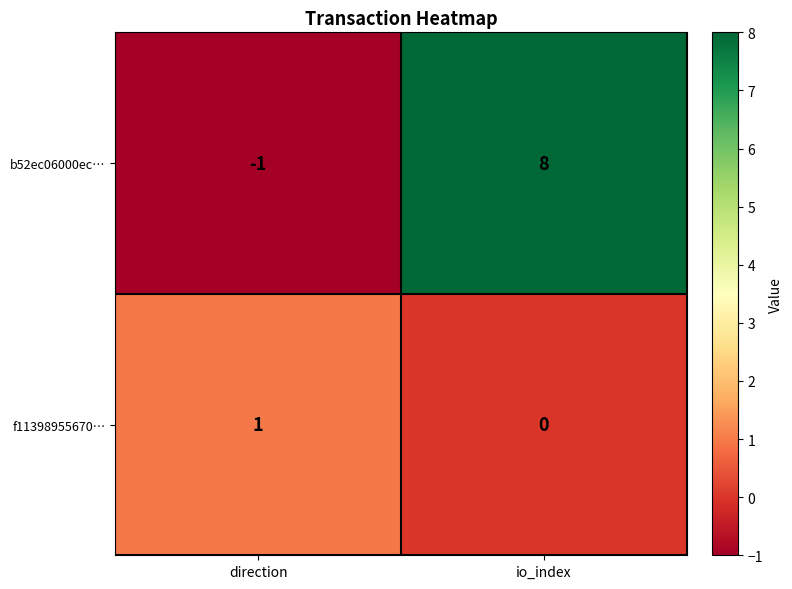

Reading left to right, list all the values displayed in this chart.

b52ec06000ec…: -1	8
f11398955670…: 1	0